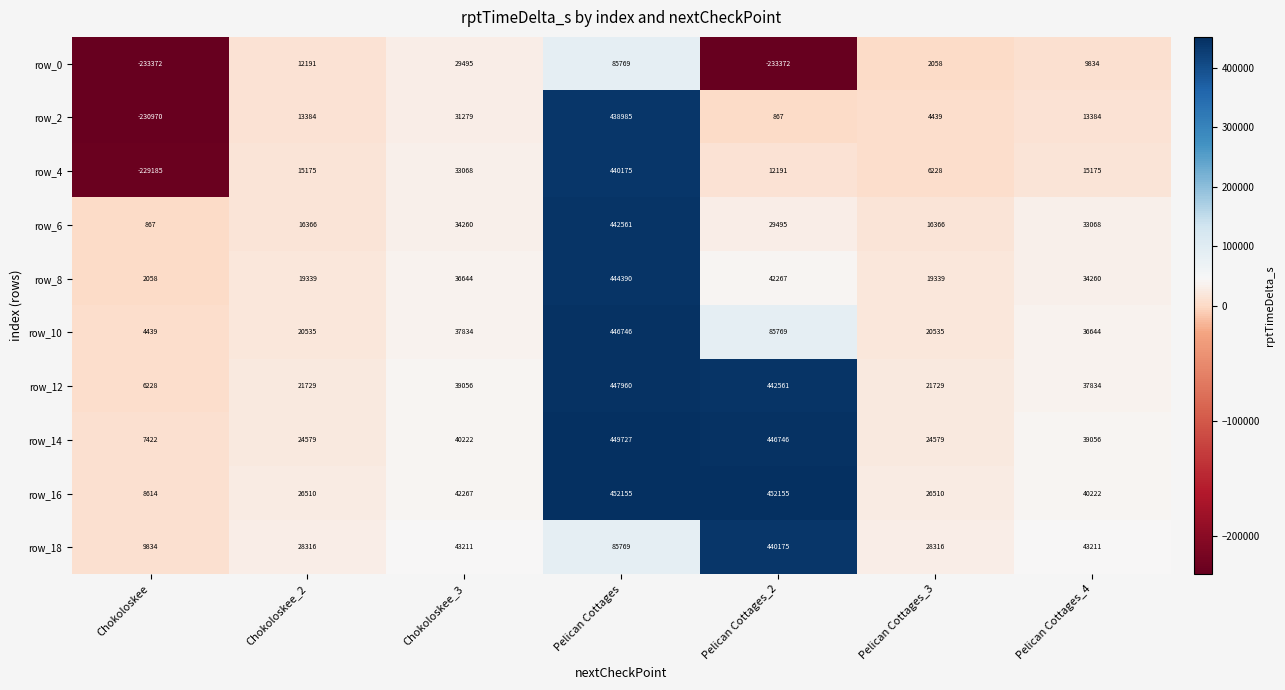

Rank the series at Pelican Cottages_4 from lowest to highest value.

row_0, row_2, row_4, row_6, row_8, row_10, row_12, row_14, row_16, row_18